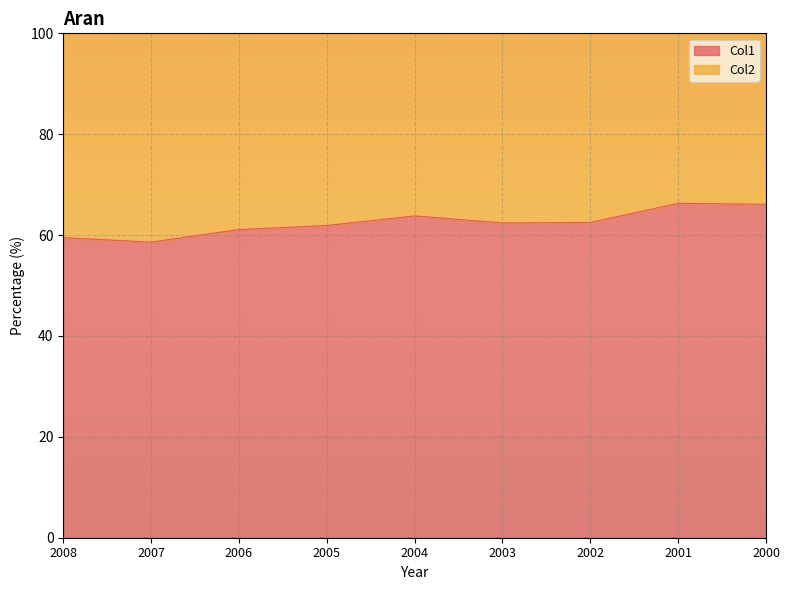

Count the number of values greater than 62.

5